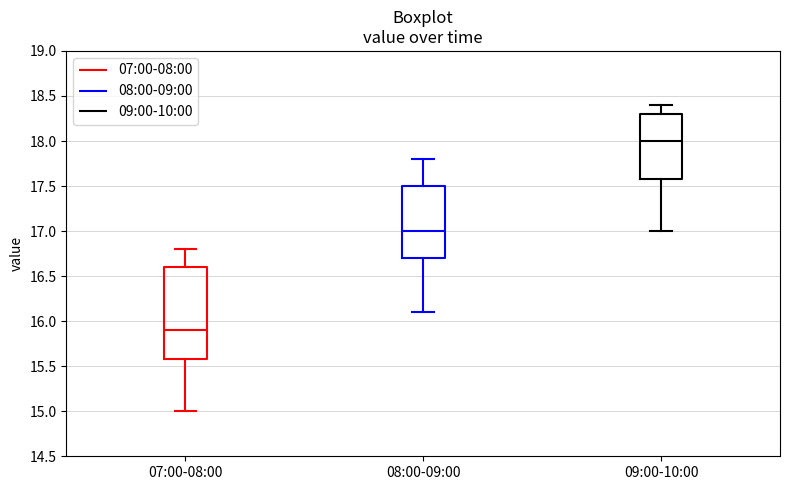

Reading left to right, read every box against the y-axis: the position of its median line, the range the box covers, and the ends of its whiskers. The values are not printed on the chart, so give them approximately, as read against the axis.

07:00-08:00: median 15.9, box 15.6 to 16.6, whiskers 15.0 to 16.8
08:00-09:00: median 17.0, box 16.7 to 17.5, whiskers 16.1 to 17.8
09:00-10:00: median 18.0, box 17.6 to 18.3, whiskers 17.0 to 18.4